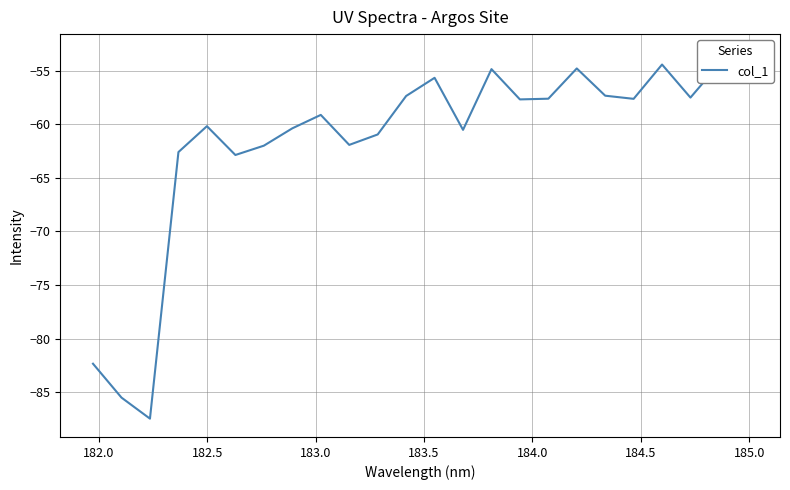

What is the smallest value displayed?

-87.5